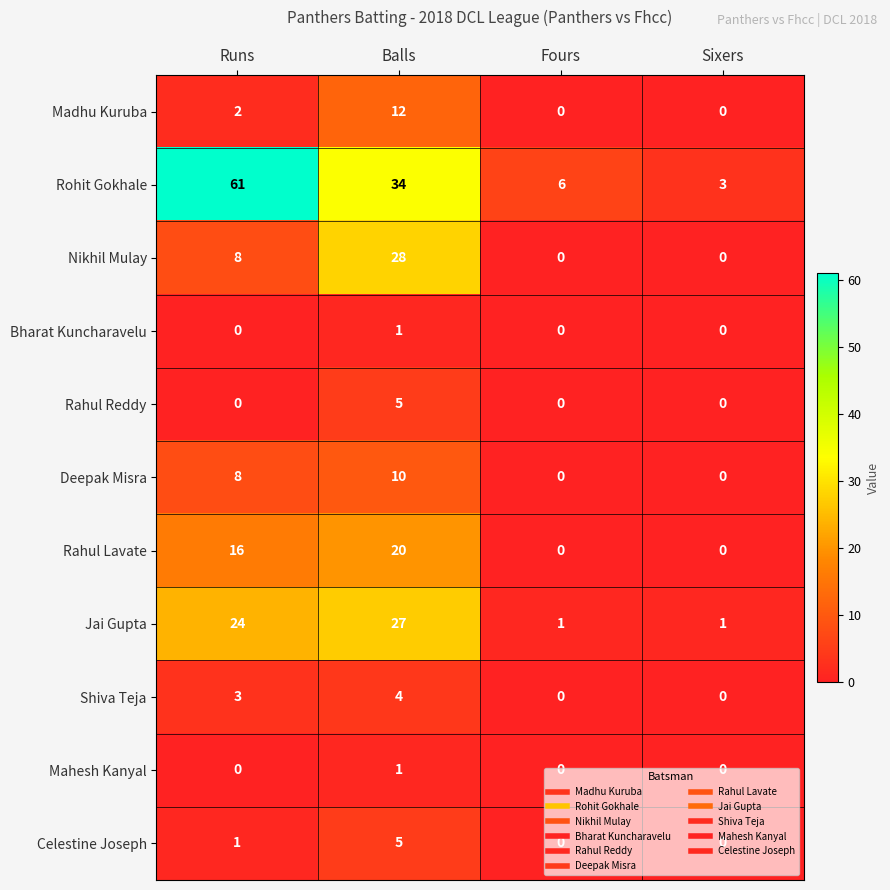

Rank the categories by Rohit Gokhale value from highest to lowest.

Runs, Balls, Fours, Sixers